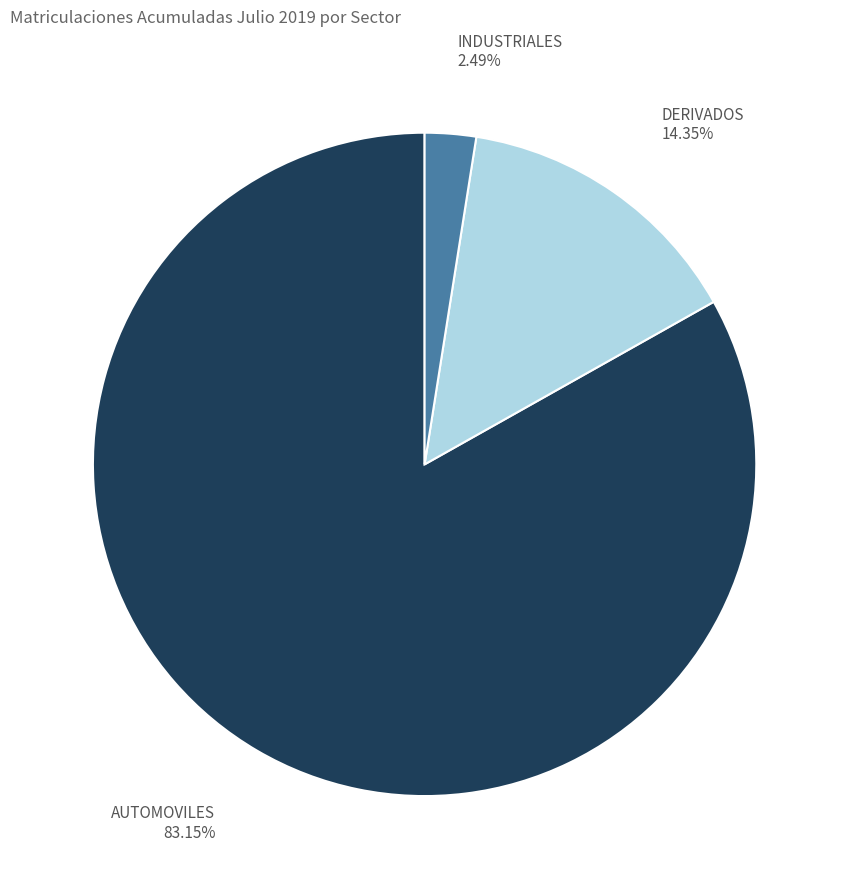

Is it true that INDUSTRIALES is 2% of the pie?

True